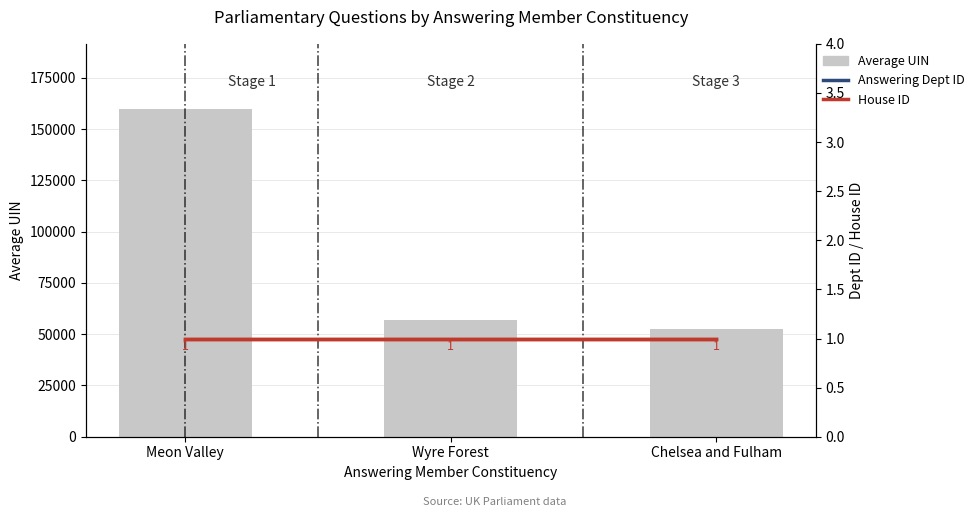

Is it true that Answering Dept ID equals 42.4 at Meon Valley?

False